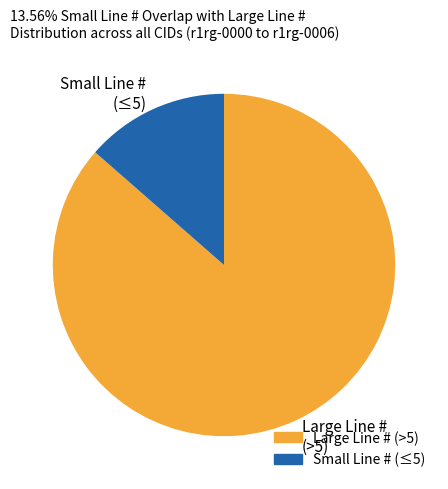

Between Large Line # (>5) and Small Line # (≤5), which is larger?

Large Line # (>5)